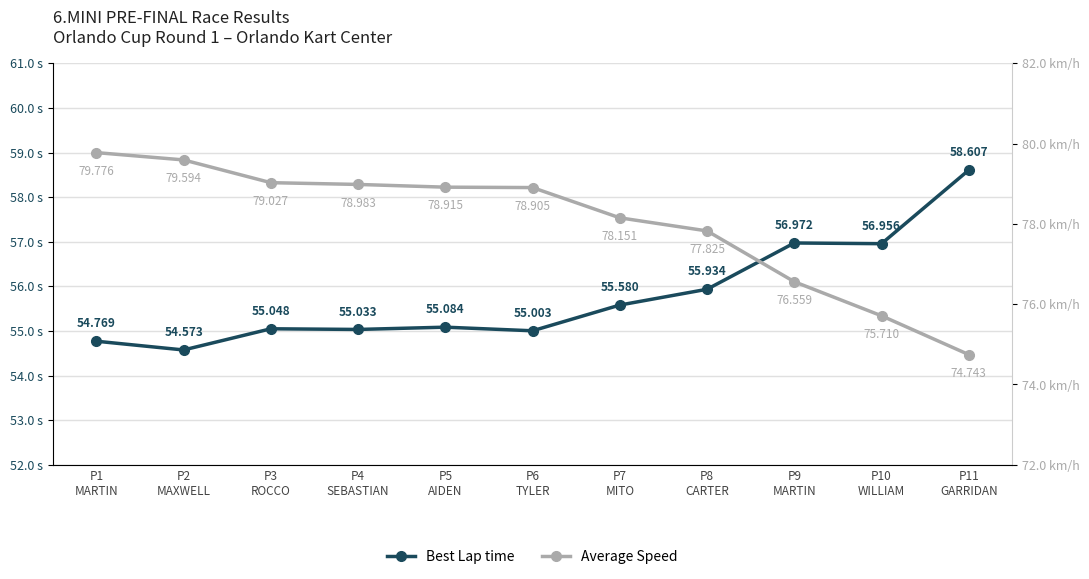

What is the difference between the Best Lap time values at P5
AIDEN and P1
MARTIN?

0.3